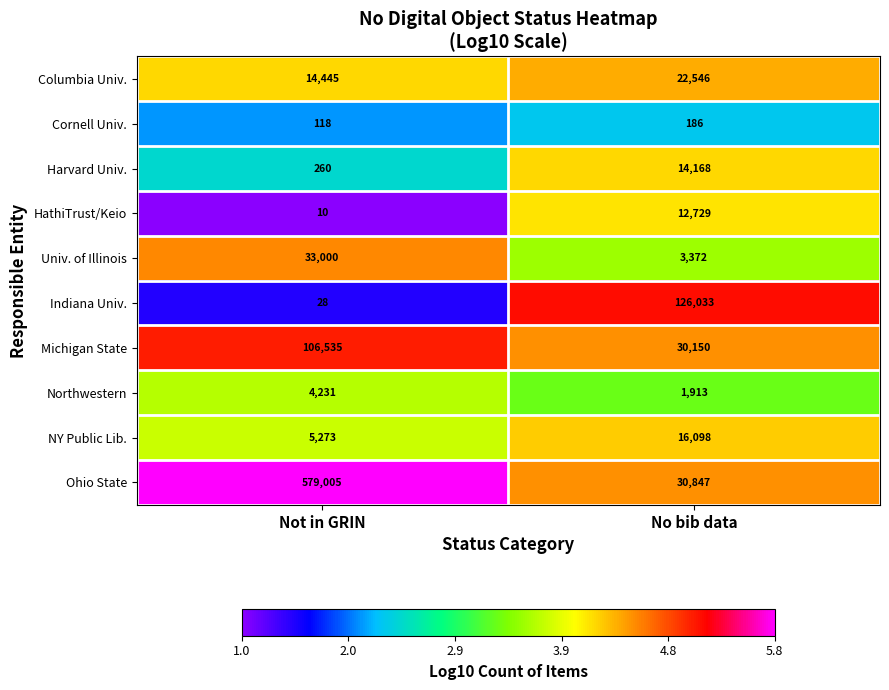

Which category has the highest value across all series?

Not in GRIN